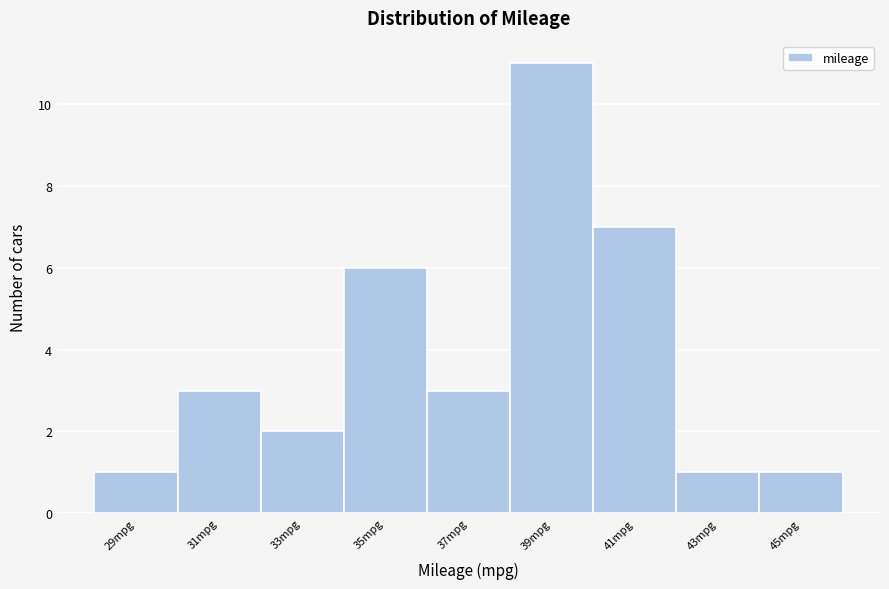

Reading right to left, extract all data points from this chart.

1	1	7	11	3	6	2	3	1